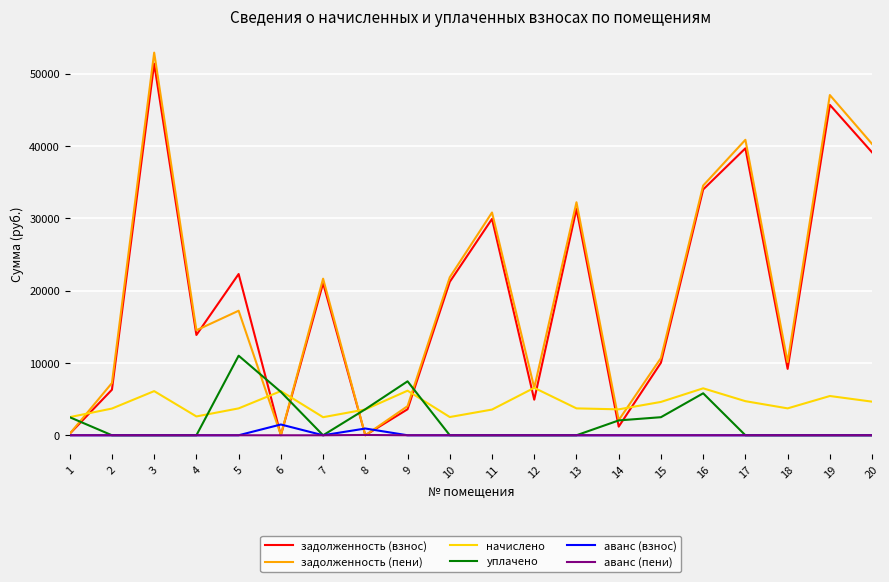

Is it true that аванс (пени) equals 0.0 at 1?

True